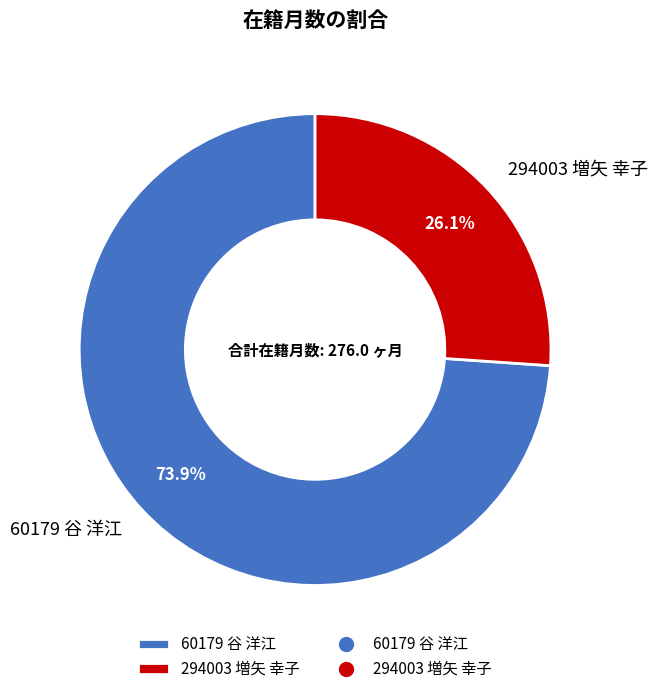

The 60179 谷 洋江 slice represents 87% of the pie. True or false?

False